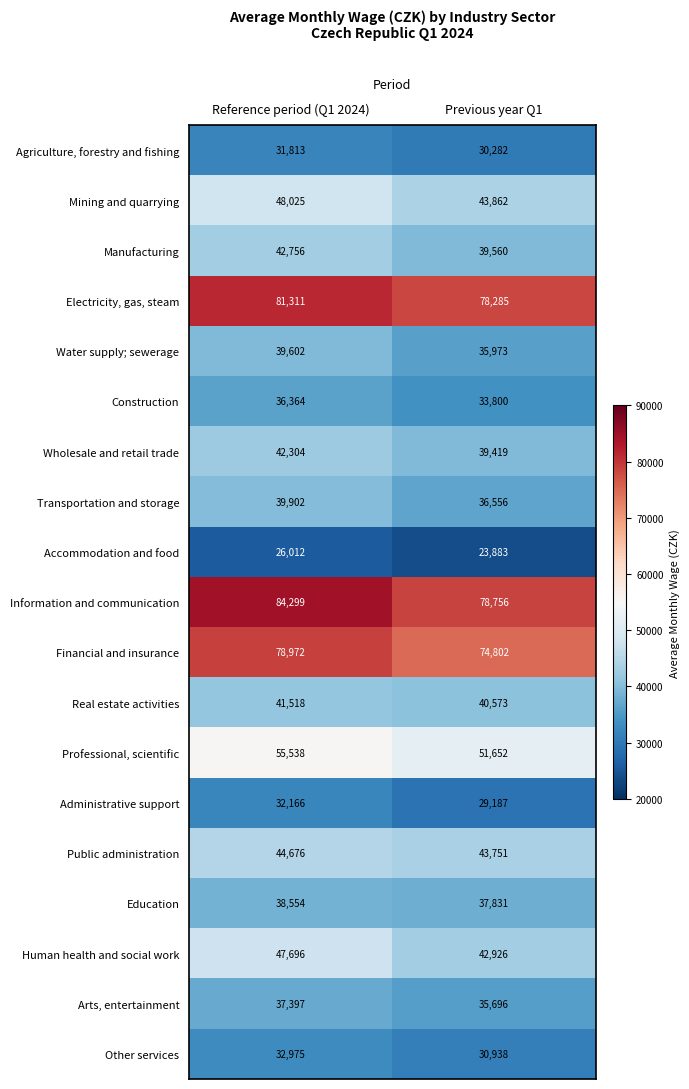

What is the sum of all Water supply; sewerage values?

75575